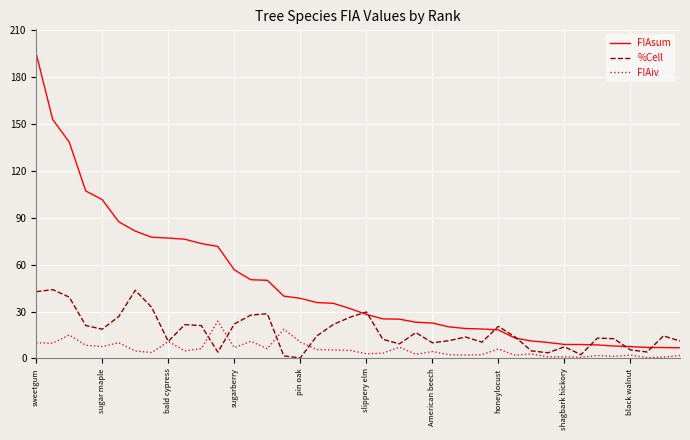

Rank the series by their maximum value, from highest to lowest.

FIAsum, %Cell, FIAiv